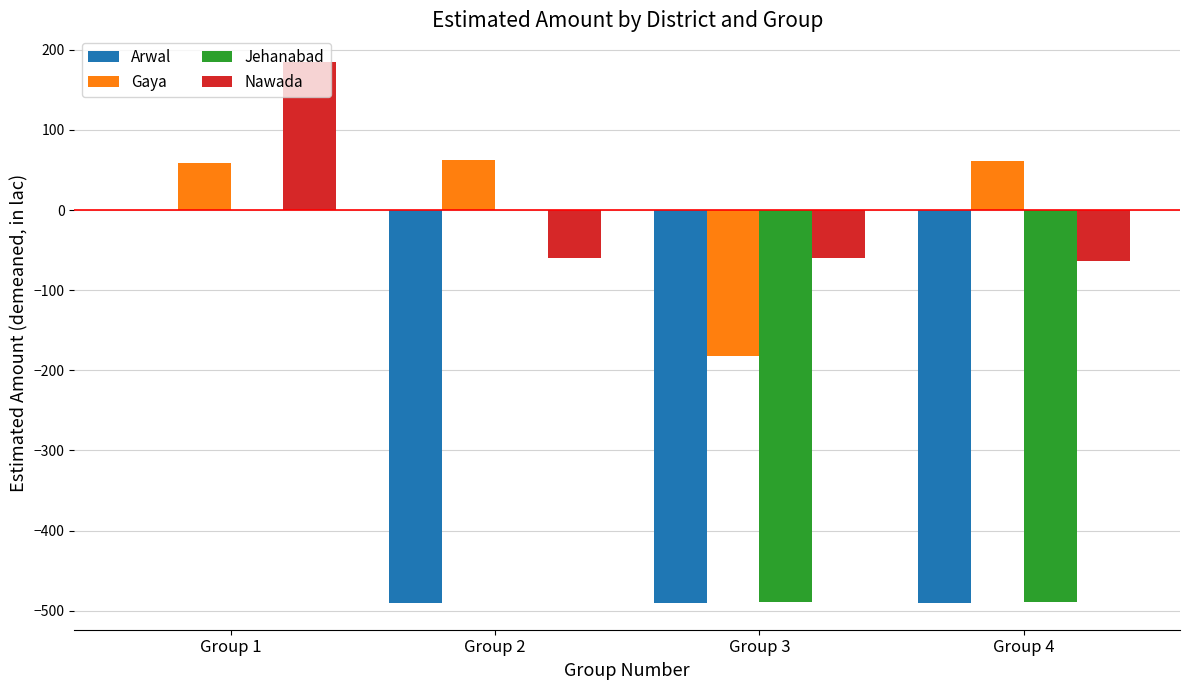

What is the sum of the Gaya values at Group 1 and Group 3?

-123.7